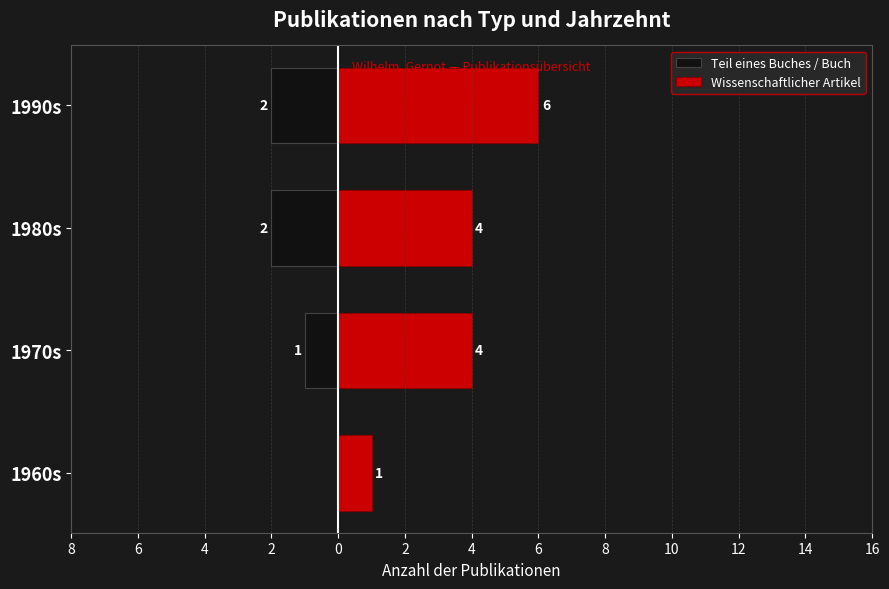

What is the value of the Wissenschaftlicher Artikel bar at the 2nd from the left?

4